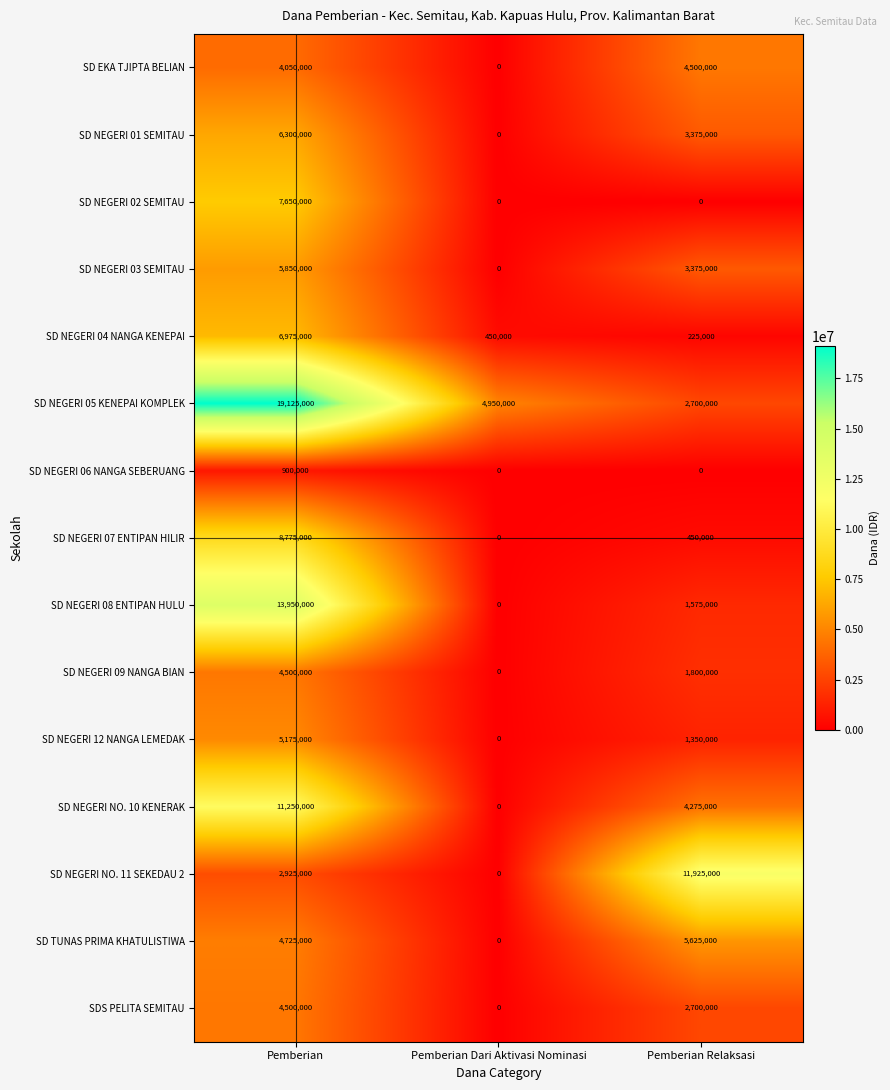

Is it true that SD NEGERI 07 ENTIPAN HILIR equals 8775000 at Pemberian?

True